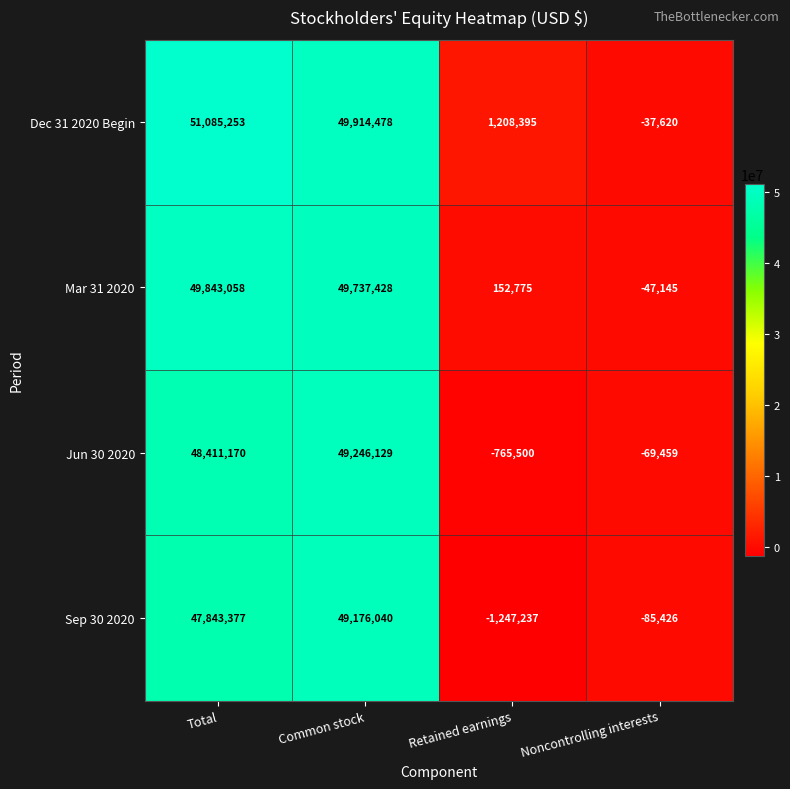

Reading left to right, list all the values displayed in this chart.

Dec 31 2020 Begin: Total=51085253	Common stock=49914478	Retained earnings=1208395	Noncontrolling interests=-37620
Mar 31 2020: Total=49843058	Common stock=49737428	Retained earnings=152775	Noncontrolling interests=-47145
Jun 30 2020: Total=48411170	Common stock=49246129	Retained earnings=-765500	Noncontrolling interests=-69459
Sep 30 2020: Total=47843377	Common stock=49176040	Retained earnings=-1247237	Noncontrolling interests=-85426